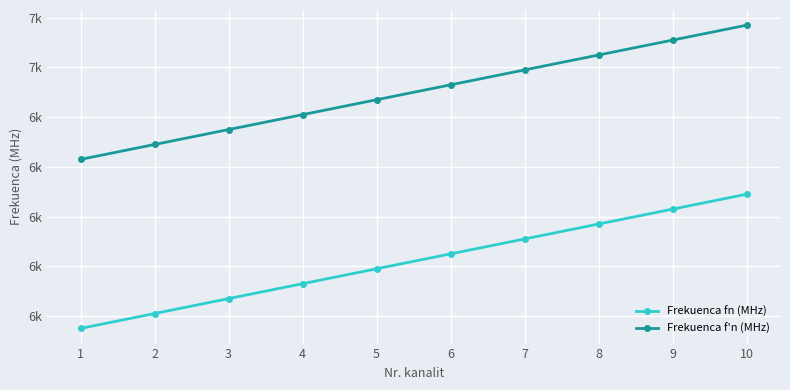

True or false: Frekuenca f'n (MHz) and Frekuenca fn (MHz) cross at least once.

False